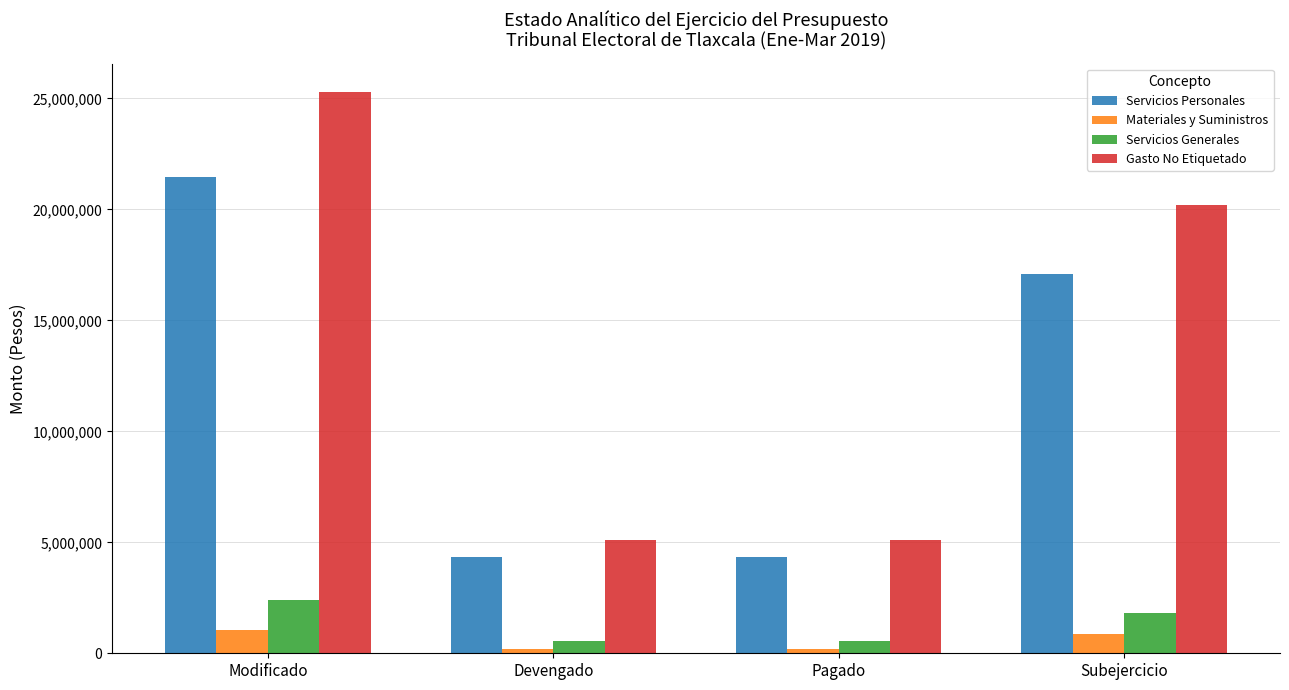

Between Modificado and Devengado, which series saw the biggest shift?

Gasto No Etiquetado